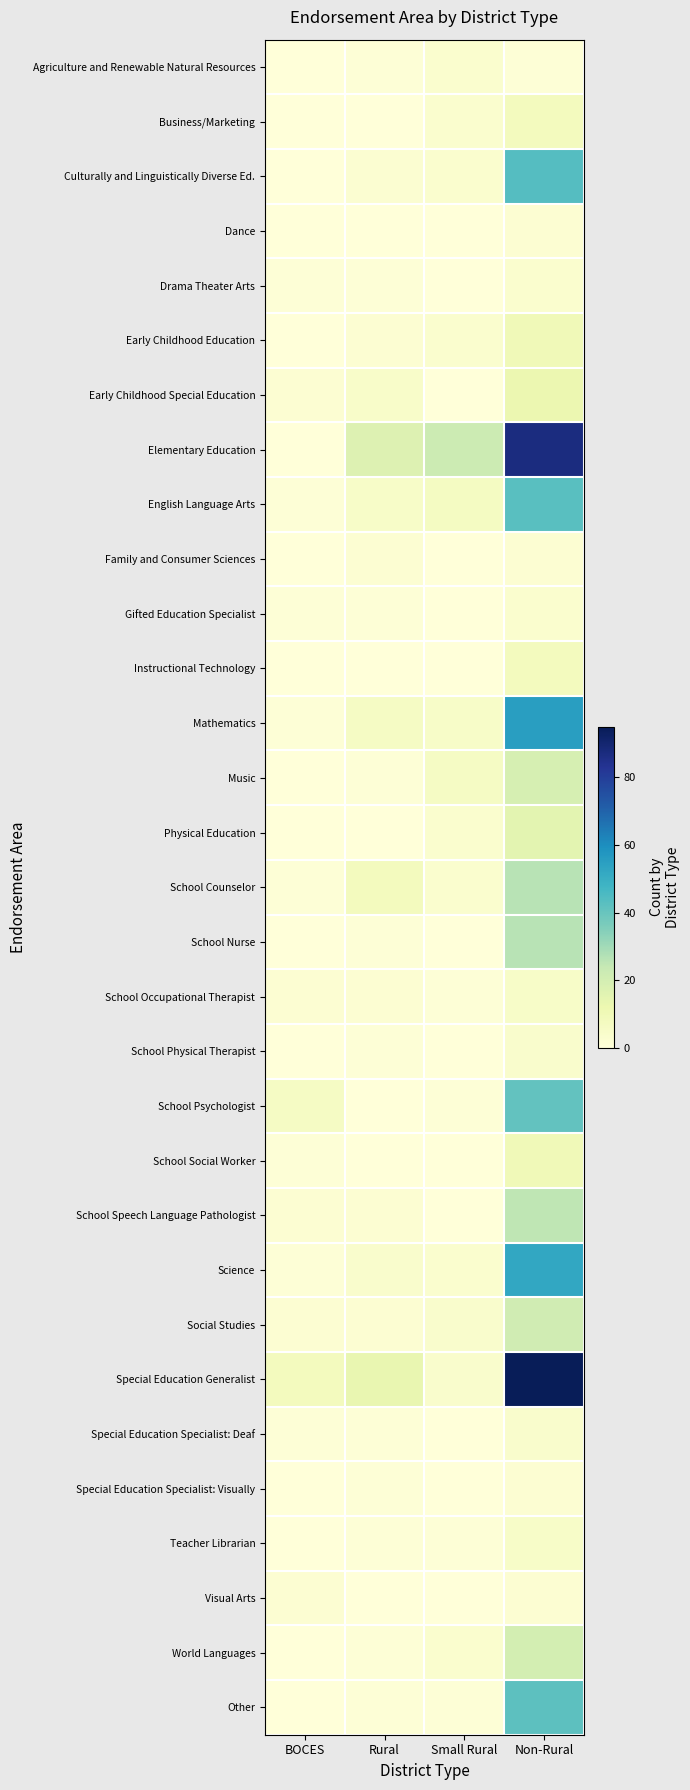

At how many categories does at least one series exceed 65?

1